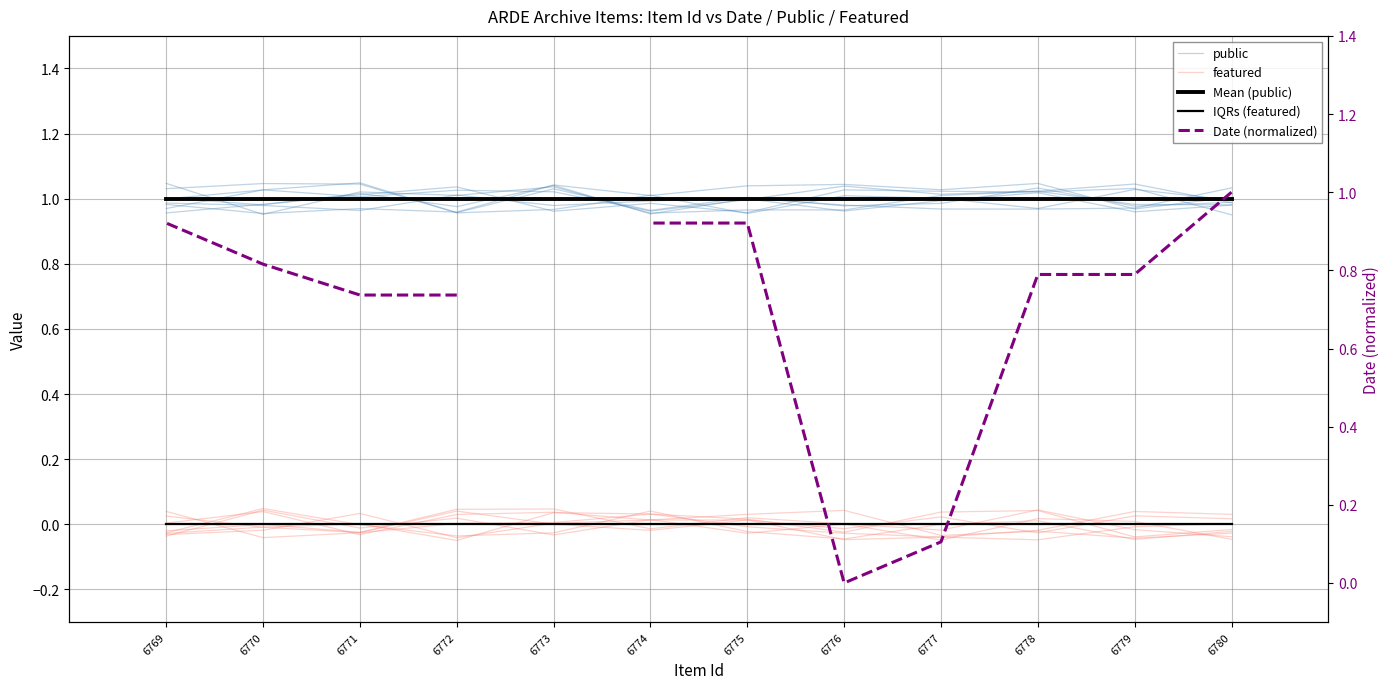

What is the difference between the maximum and minimum values in the Date (normalized) series?

1.0